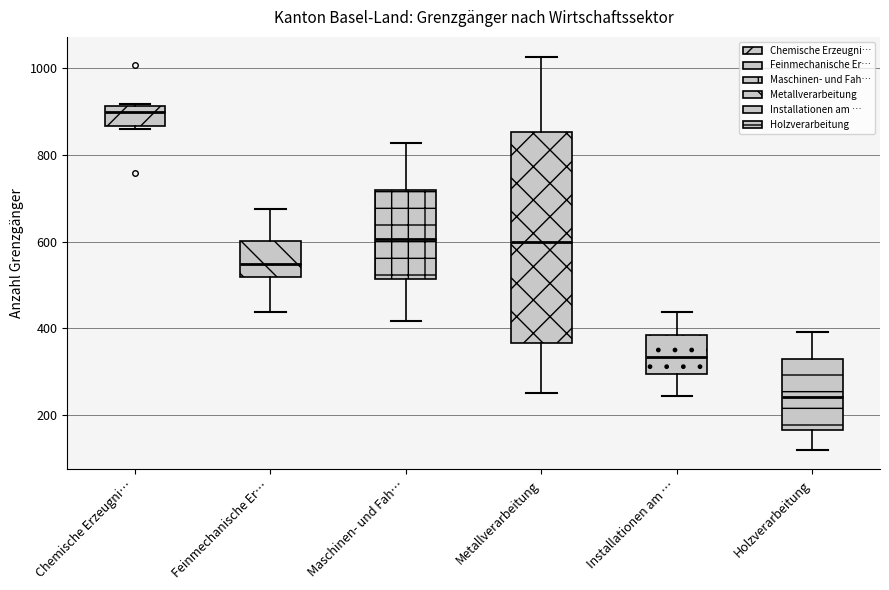

Reading left to right, transcribe this box plot: for each box, give where its median line is, the range the box spans, and where its two whiskers end, as read against the y-axis. The values are not printed on the chart, so give them approximately, as read against the axis.

Chemische Erzeugni…: median 900, box 860 to 920, whiskers 860 (just below the box's lower edge) to 920
Feinmechanische Er…: median 540, box 520 to 600, whiskers 440 to 680
Maschinen- und Fah…: median 600, box 520 to 720, whiskers 420 to 820
Metallverarbeitung: median 600, box 360 to 860, whiskers 240 to 1020
Installationen am …: median 340, box 300 to 380, whiskers 240 to 440
Holzverarbeitung: median 240, box 160 to 320, whiskers 120 to 400